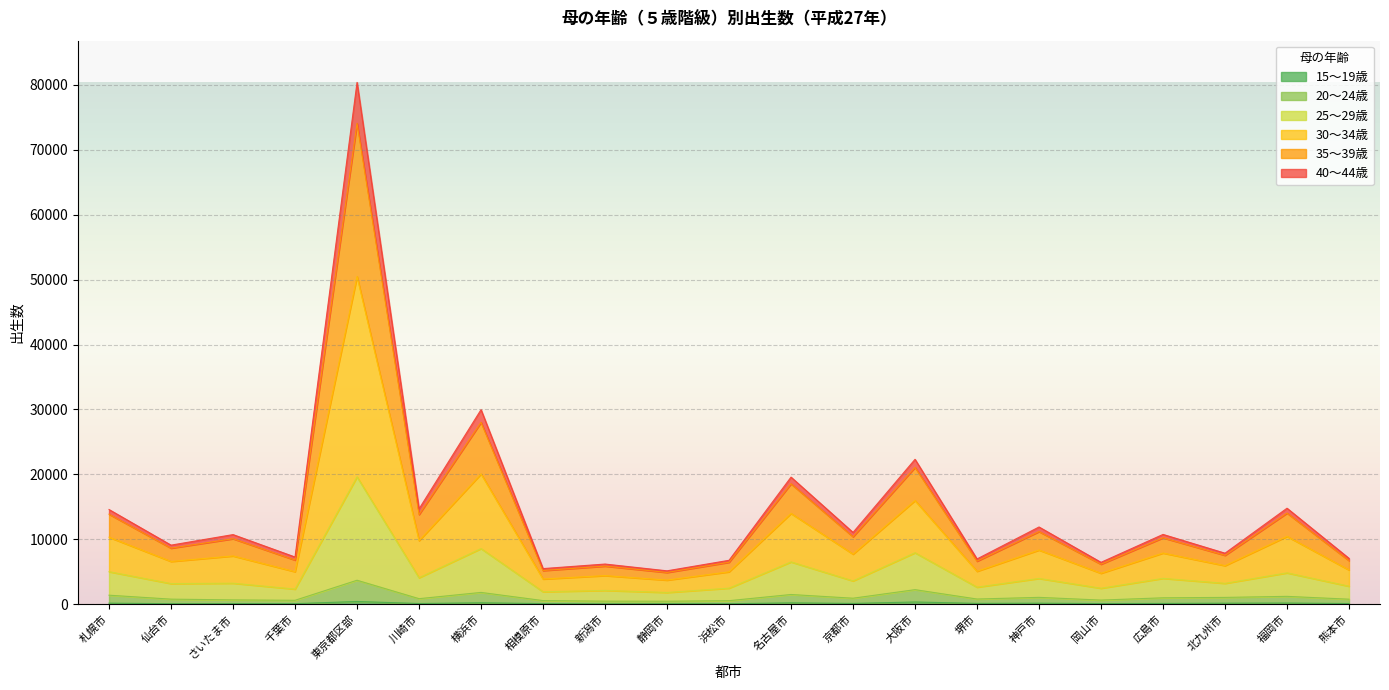

Is it true that 20～24歳 equals 813 at 浜松市?

False